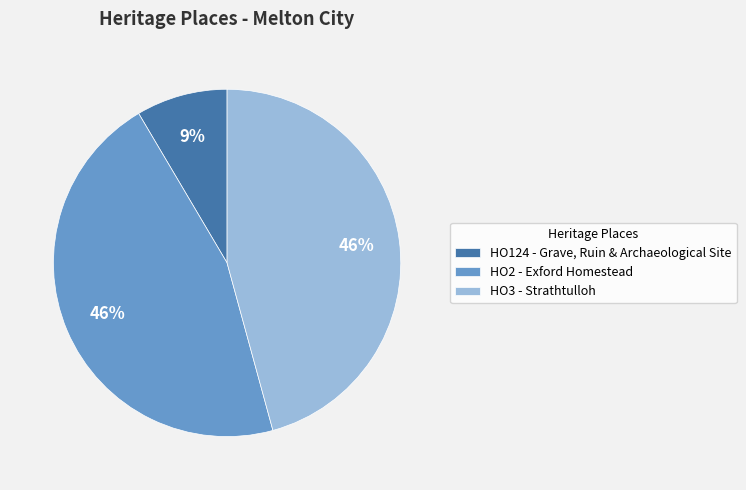

Does HO124 - Grave, Ruin & Archaeological Site account for over 50% of the chart?

No